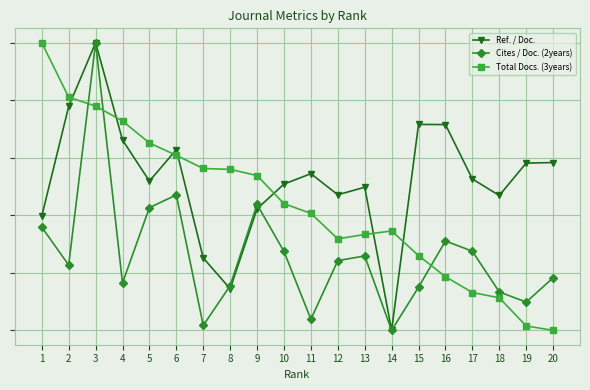

How many times do Ref. / Doc. and Cites / Doc. (2years) cross each other?

2